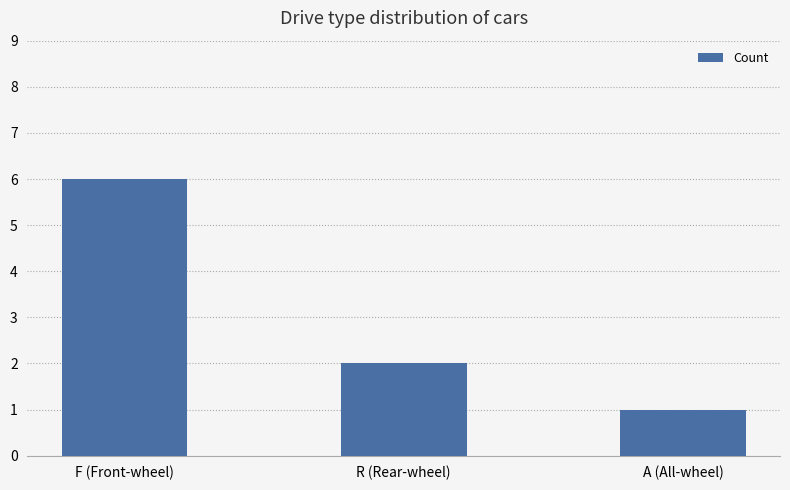

At which category does the chart reach its minimum across all series?

A (All-wheel)